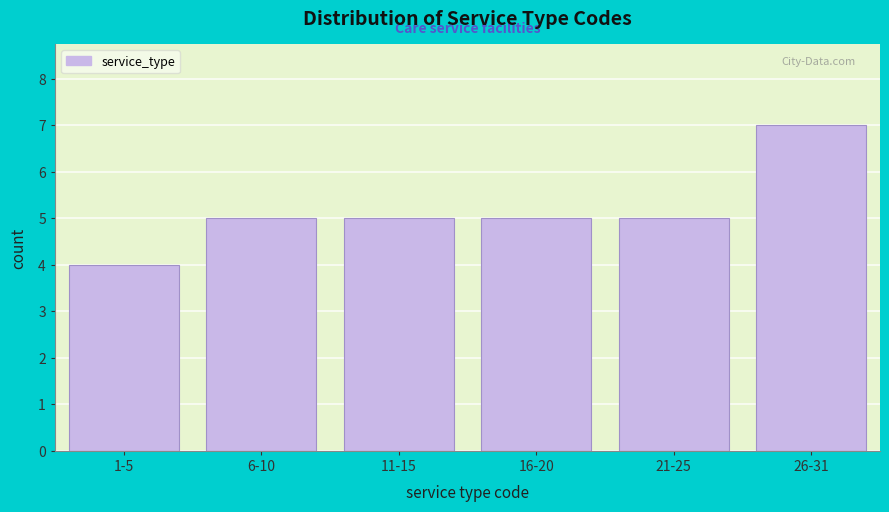

Reading left to right, extract all data points from this chart.

1-5=4	6-10=5	11-15=5	16-20=5	21-25=5	26-31=7